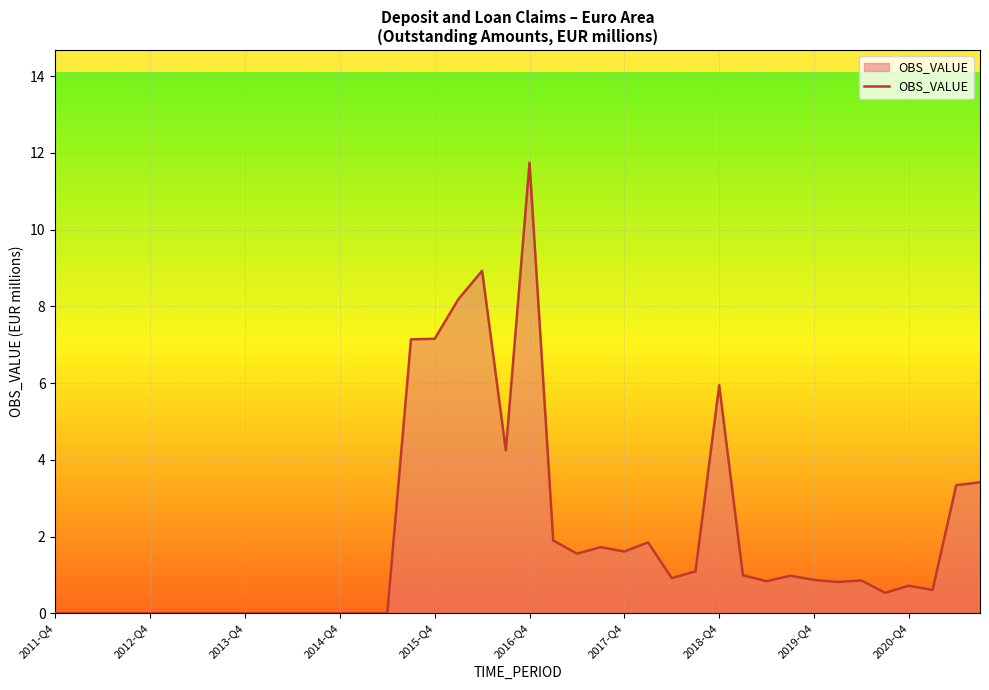

What is the difference between the second highest and second lowest values?

8.9